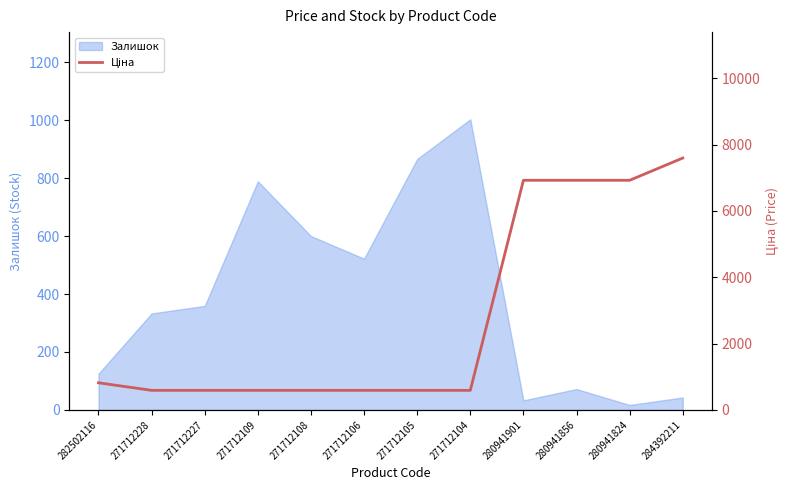

Is it true that the value at 282502116 is 548.3?

False